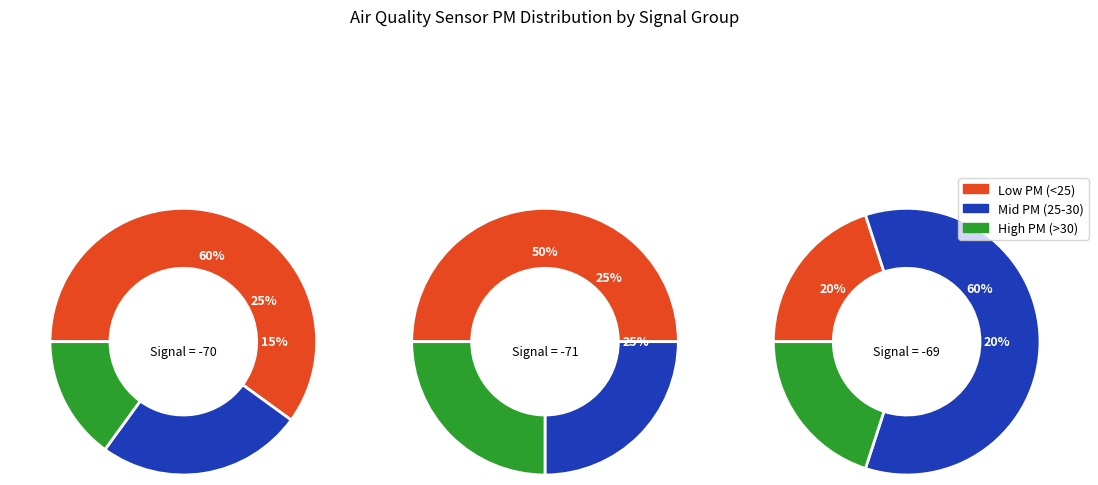

Does 13 represent more than half of the total?

No